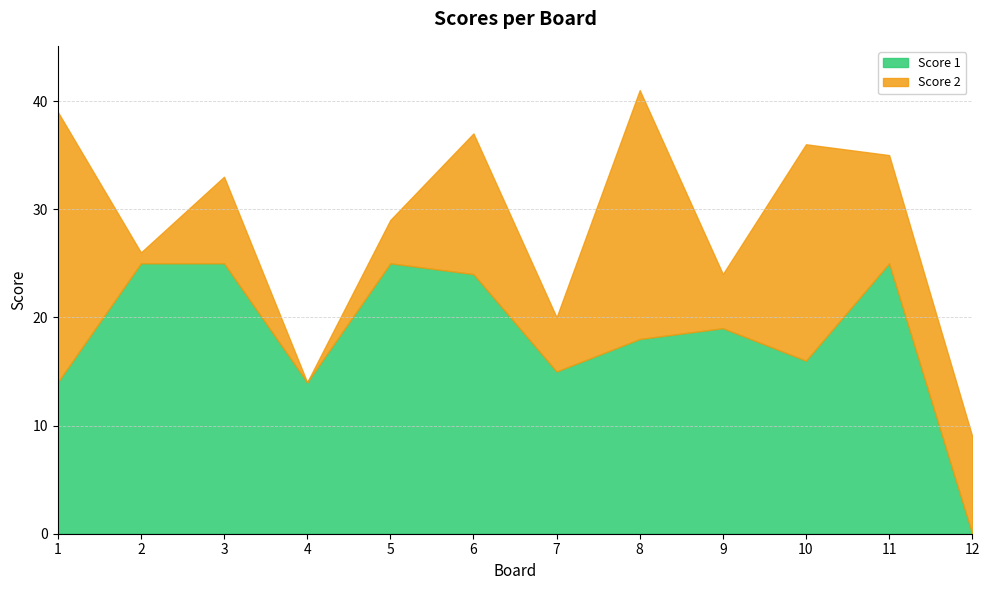

The Score 2 series shows 9 at 8. True or false?

False